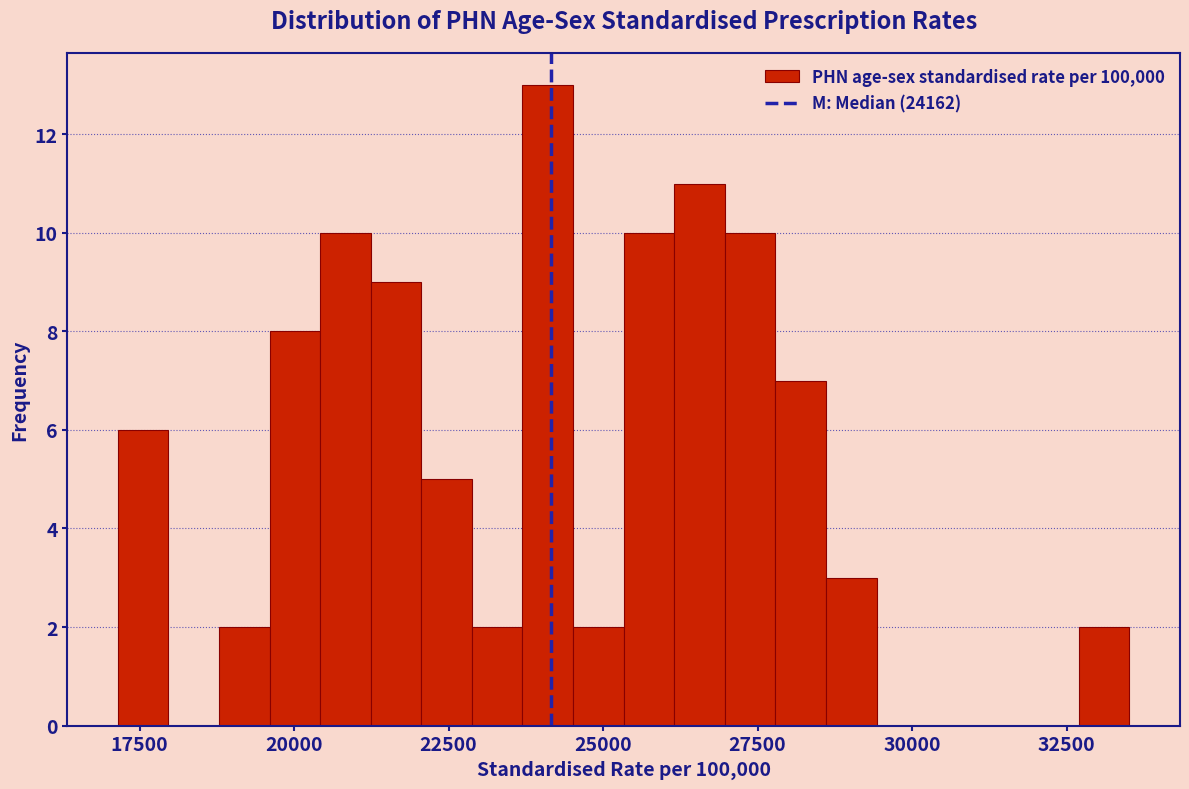

Read against the x-axis, roughly where is the centre of the tallest bar?

24000